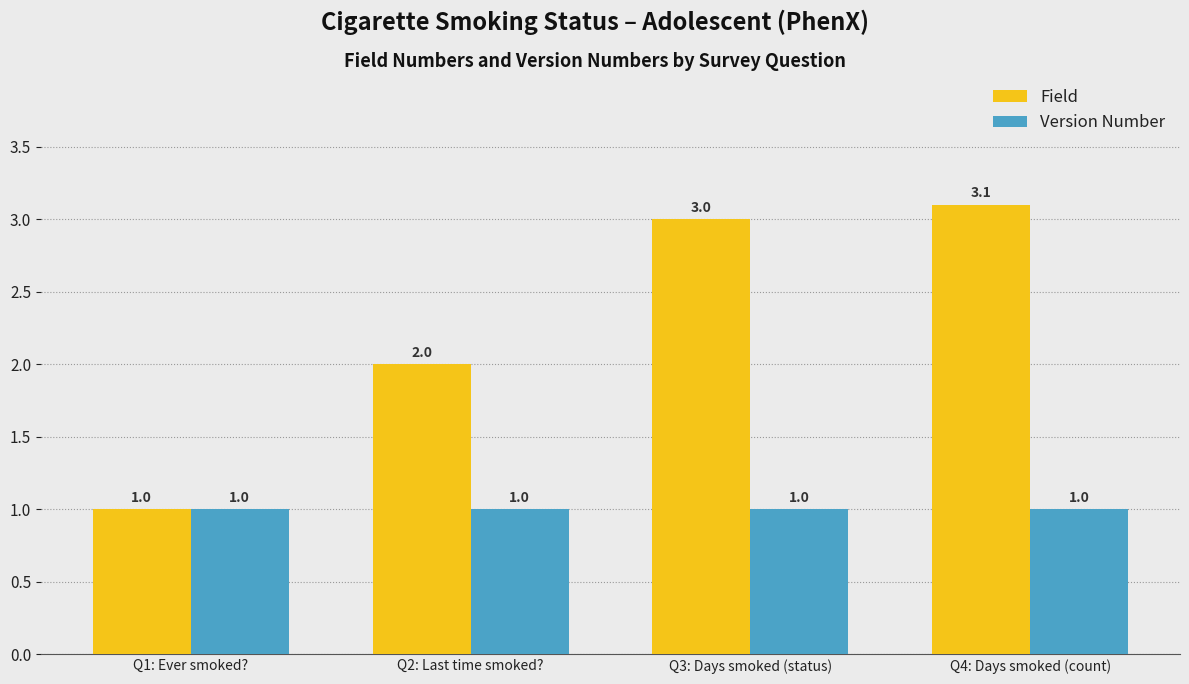

What is the difference between the Field values at Q4: Days smoked (count) and Q1: Ever smoked??

2.1